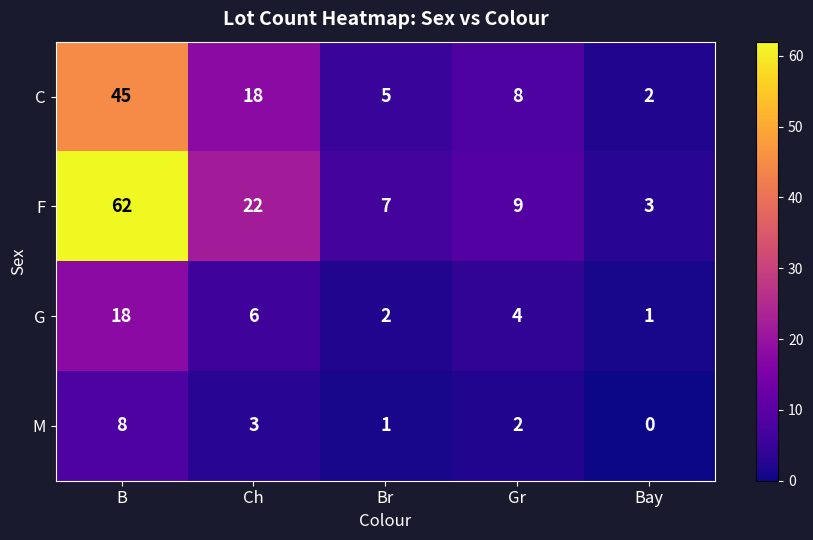

What is the highest value of the G series?

18